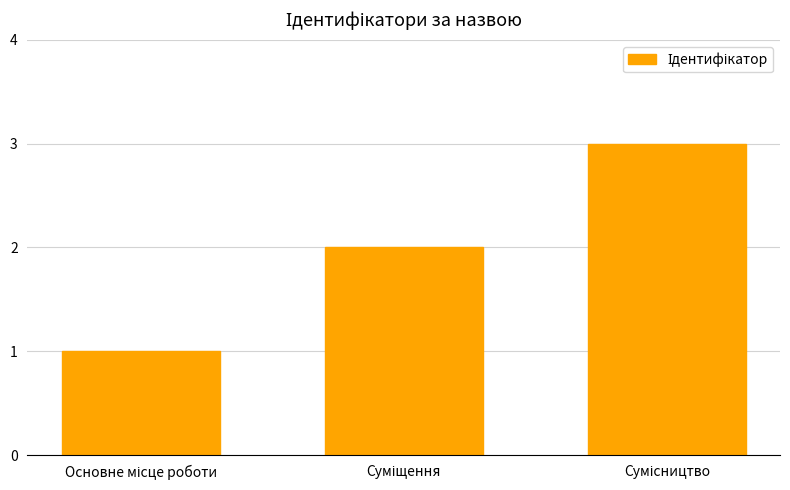

What is the sum of all values?

6